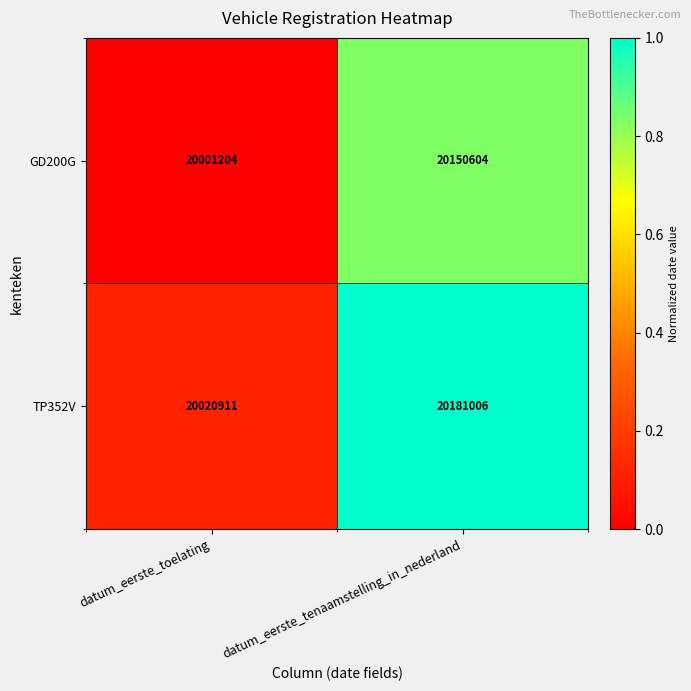

What is the difference between the maximum and minimum values in the TP352V series?

160095